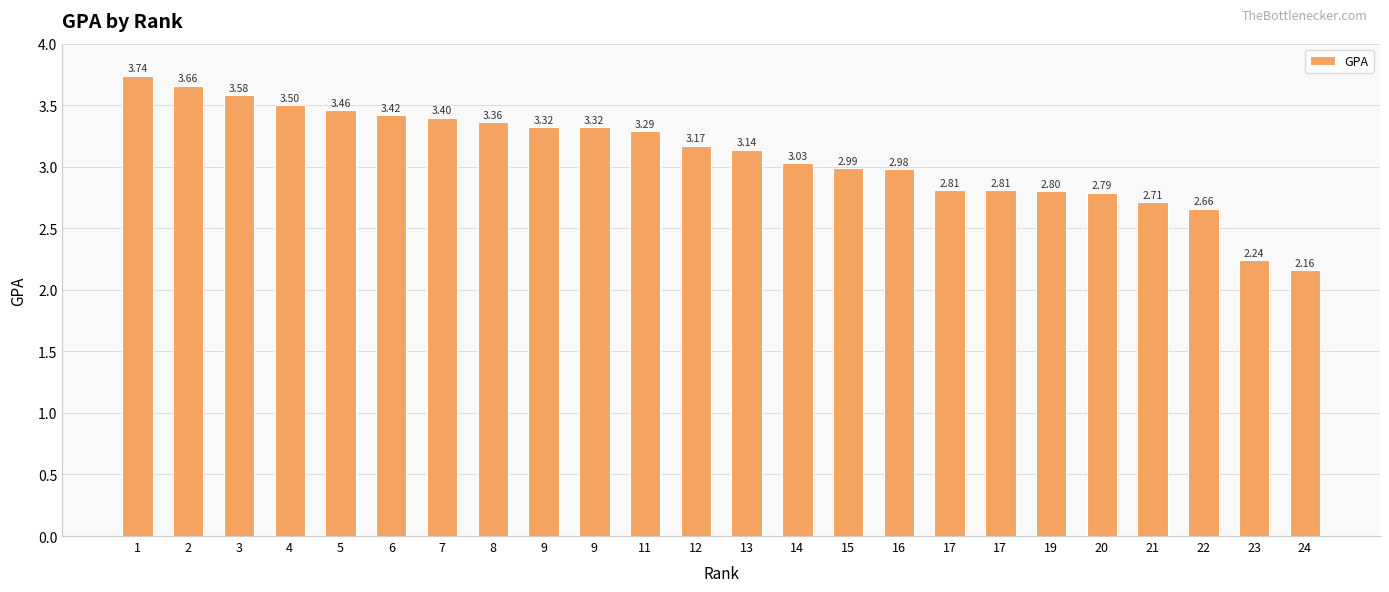

Which has a higher value, 3 or 7?

3